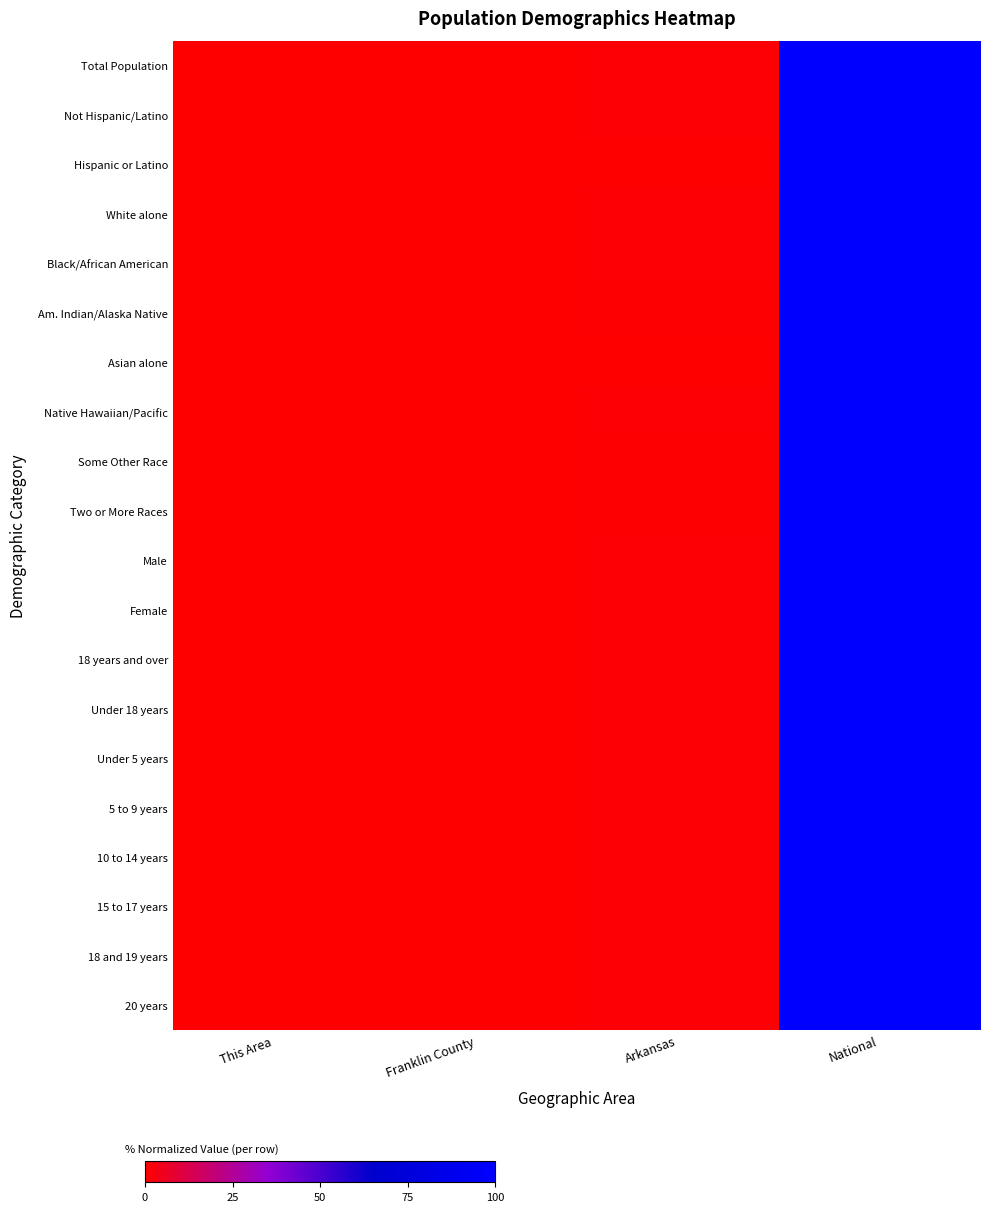

Count the number of categories in the chart.

4